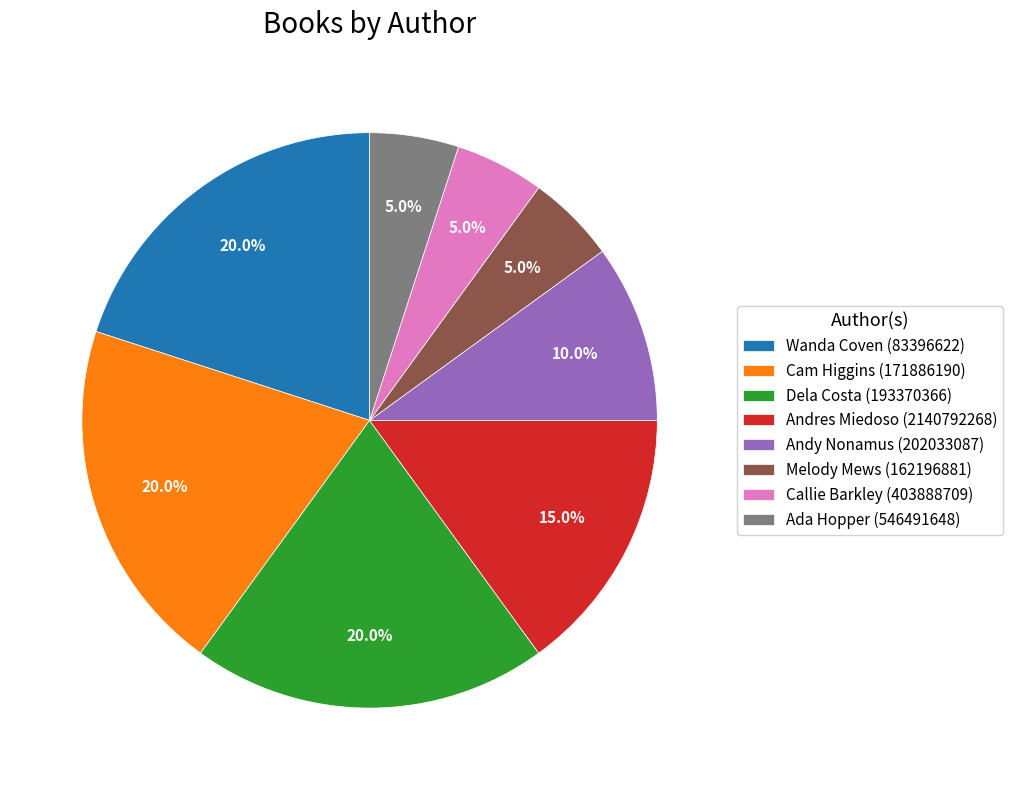

To the nearest percent, what percentage of the pie is Wanda Coven (83396622)?

20%